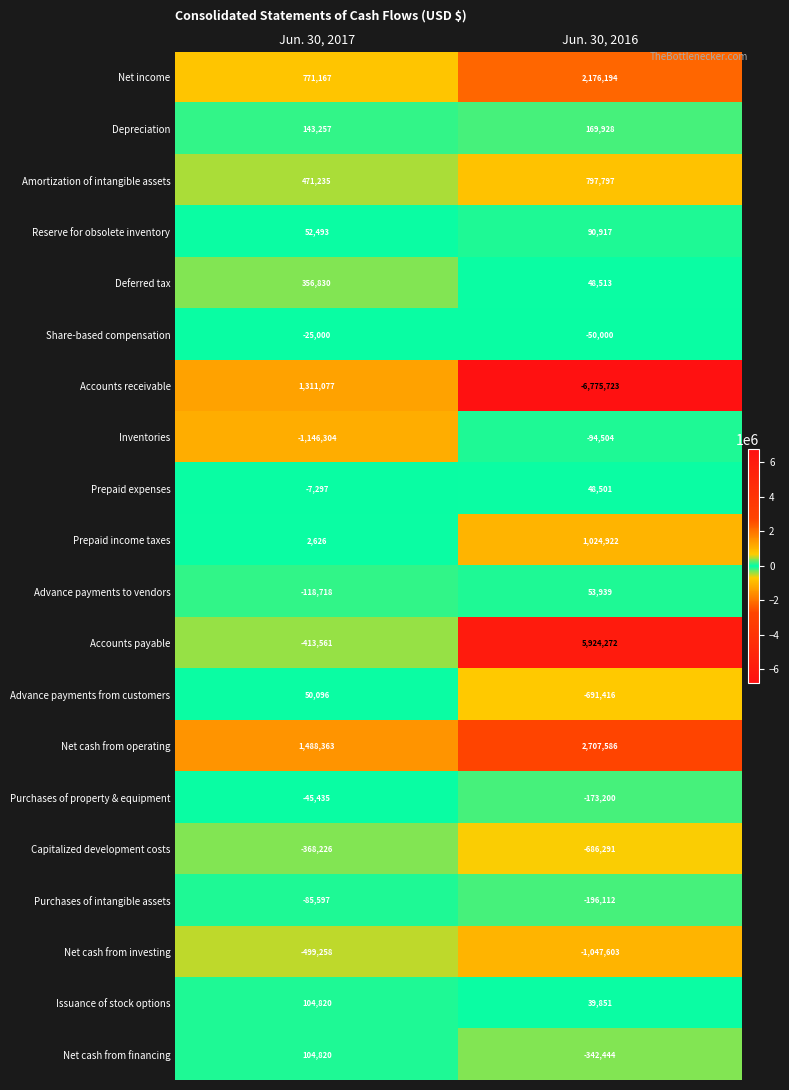

Which category has the lowest value across all series?

Jun. 30, 2016